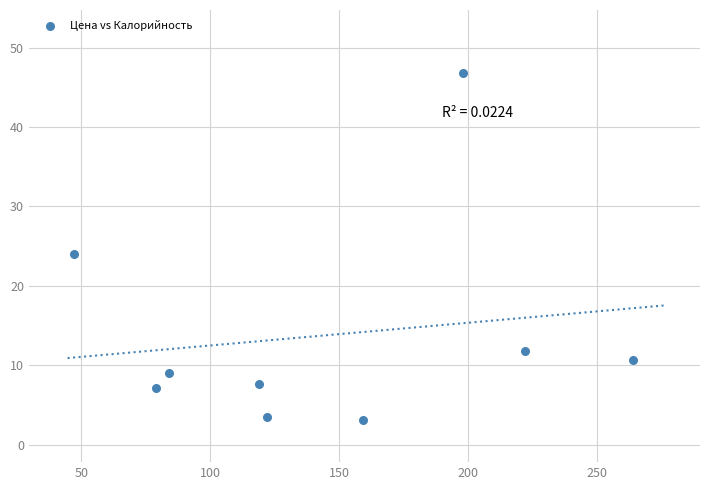

What is the average Y value?

13.7